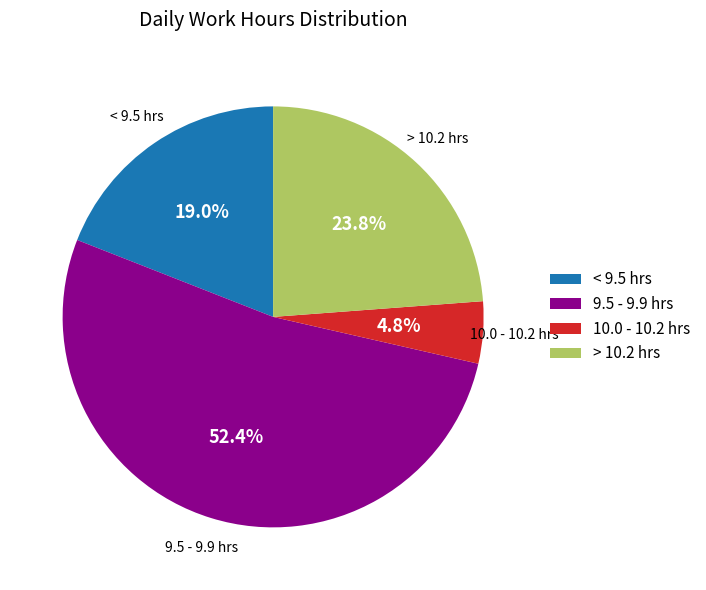

Which has a higher value, 9.5 - 9.9 hrs or 10.0 - 10.2 hrs?

9.5 - 9.9 hrs